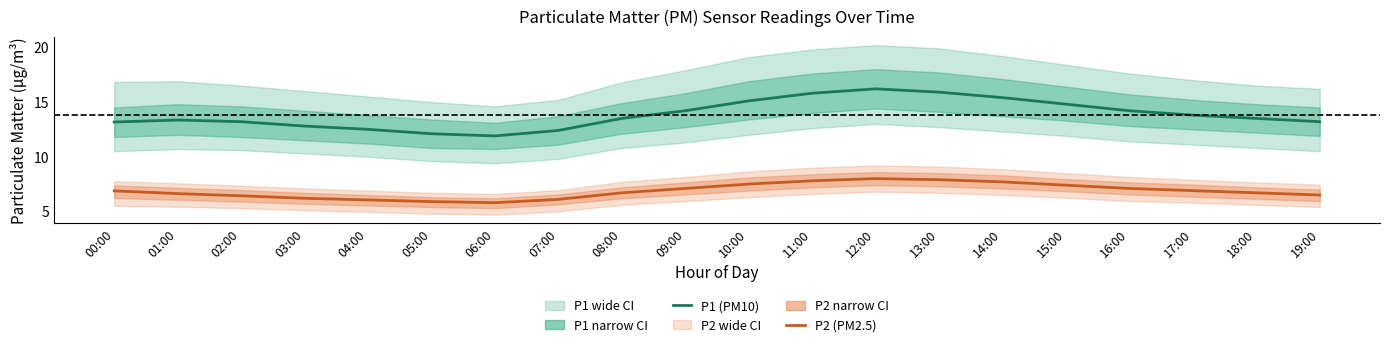

Reading left to right, extract all data points from this chart.

P1: 00:00=13.2	01:00=13.3	02:00=13.2	03:00=12.8	04:00=12.5	05:00=12.1	06:00=11.9	07:00=12.4	08:00=13.5	09:00=14.2	10:00=15.1	11:00=15.8	12:00=16.2	13:00=15.9	14:00=15.4	15:00=14.8	16:00=14.2	17:00=13.8	18:00=13.5	19:00=13.2
P2: 00:00=6.9	01:00=6.6	02:00=6.4	03:00=6.2	04:00=6.0	05:00=5.9	06:00=5.8	07:00=6.1	08:00=6.7	09:00=7.1	10:00=7.5	11:00=7.8	12:00=8.0	13:00=7.9	14:00=7.7	15:00=7.4	16:00=7.1	17:00=6.9	18:00=6.7	19:00=6.5